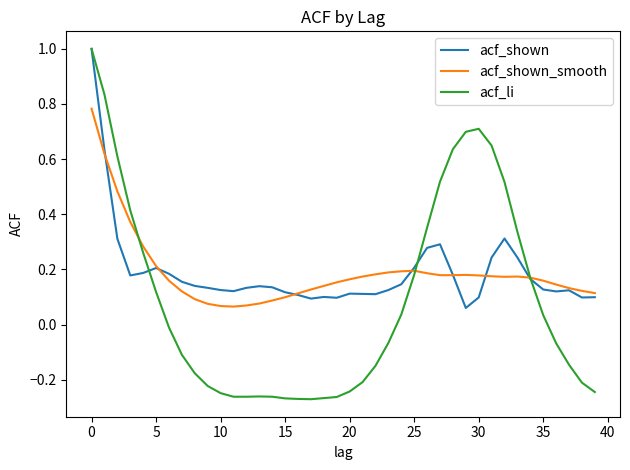

What is the maximum value shown in the chart?

1.0